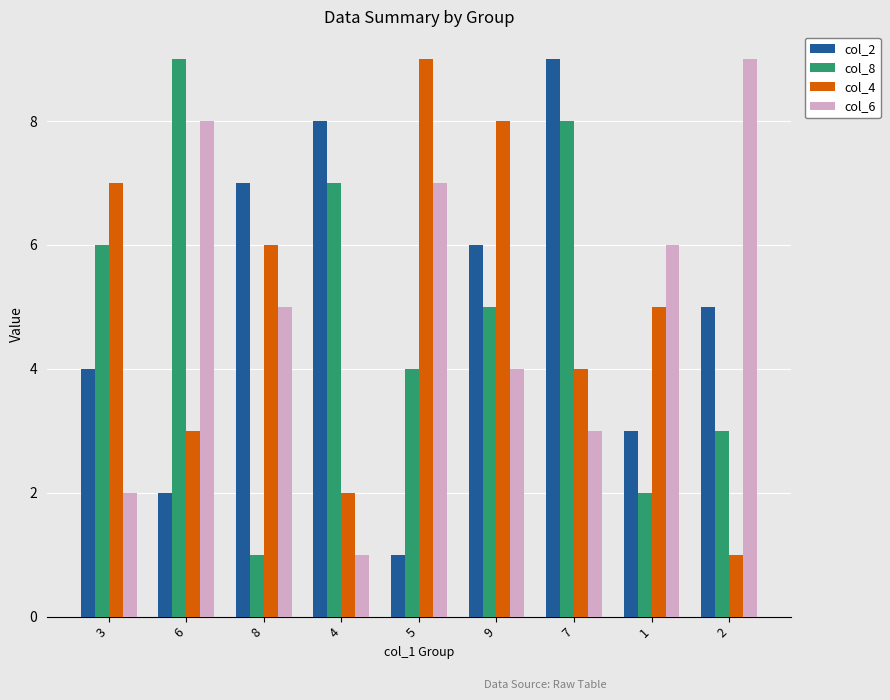

Rank the categories by col_4 value from highest to lowest.

5, 9, 3, 8, 1, 7, 6, 4, 2